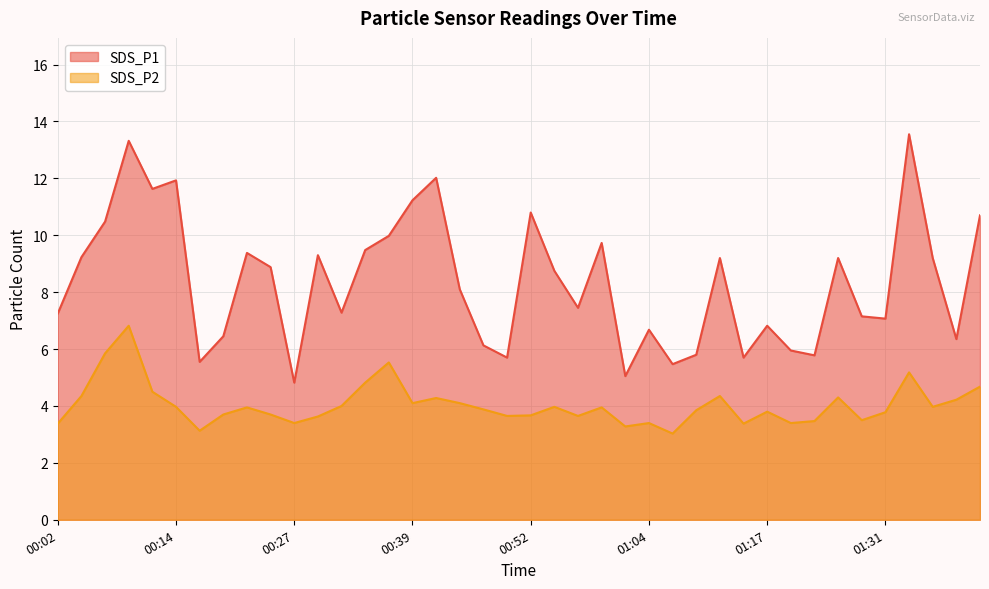

Reading left to right, transcribe all the data shown in this chart.

SDS_P1: 00:02=7.2	00:04=9.2	00:07=10.5	00:09=13.3	00:12=11.6	00:14=11.9	00:17=5.5	00:19=6.5	00:22=9.4	00:24=8.9	00:27=4.8	00:29=9.3	00:31=7.3	00:34=9.5	00:36=10.0	00:39=11.2	00:42=12.0	00:44=8.1	00:47=6.1	00:49=5.7	00:52=10.8	00:54=8.8	00:57=7.5	00:59=9.7	01:01=5.0	01:04=6.7	01:07=5.5	01:10=5.8	01:12=9.2	01:15=5.7	01:17=6.8	01:20=6.0	01:23=5.8	01:26=9.2	01:29=7.2	01:31=7.1	01:34=13.6	01:36=9.2	01:39=6.3	01:41=10.7
SDS_P2: 00:02=3.4	00:04=4.3	00:07=5.8	00:09=6.8	00:12=4.5	00:14=4.0	00:17=3.1	00:19=3.7	00:22=4.0	00:24=3.7	00:27=3.4	00:29=3.6	00:31=4.0	00:34=4.8	00:36=5.5	00:39=4.1	00:42=4.3	00:44=4.1	00:47=3.9	00:49=3.6	00:52=3.7	00:54=4.0	00:57=3.6	00:59=4.0	01:01=3.3	01:04=3.4	01:07=3.0	01:10=3.9	01:12=4.3	01:15=3.4	01:17=3.8	01:20=3.4	01:23=3.5	01:26=4.3	01:29=3.5	01:31=3.8	01:34=5.2	01:36=4.0	01:39=4.2	01:41=4.7